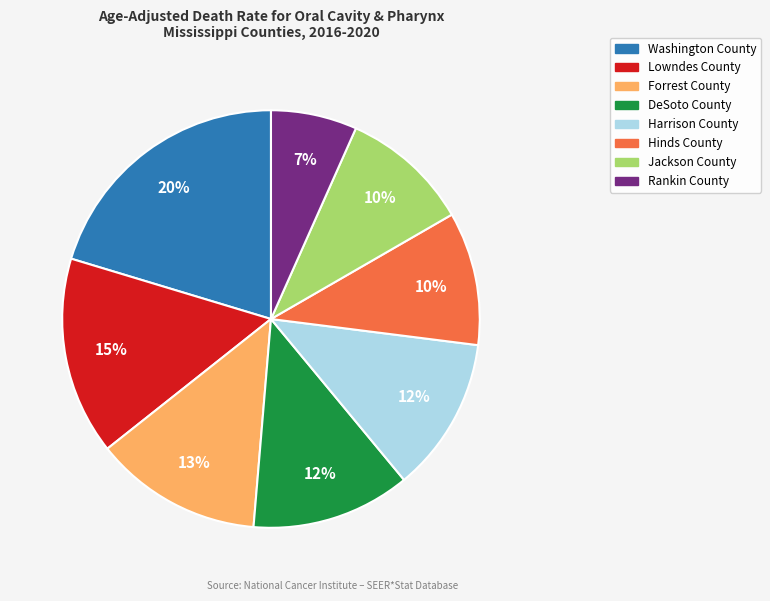

To the nearest percent, what percentage of the pie is DeSoto County?

12%